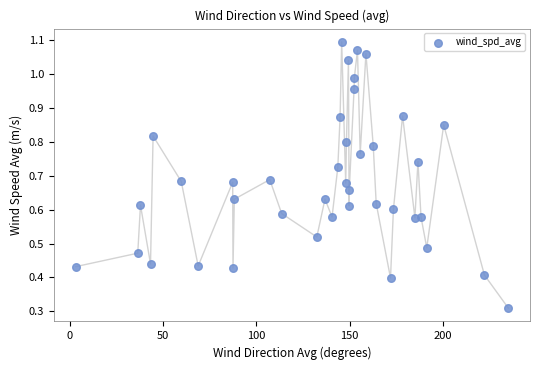

What is the range of X values (max minus min)?

231.7